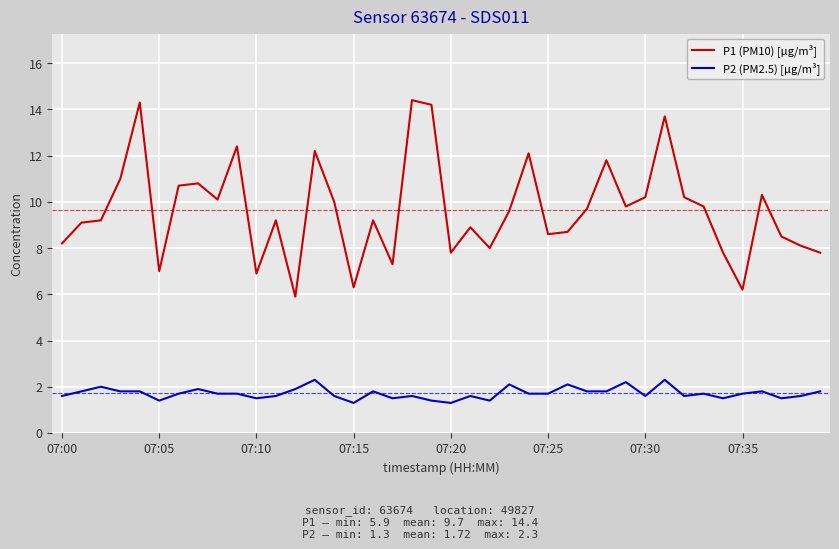

What is the difference between the second highest and second lowest values in the P2 (PM2.5) [µg/m³] series?

1.0